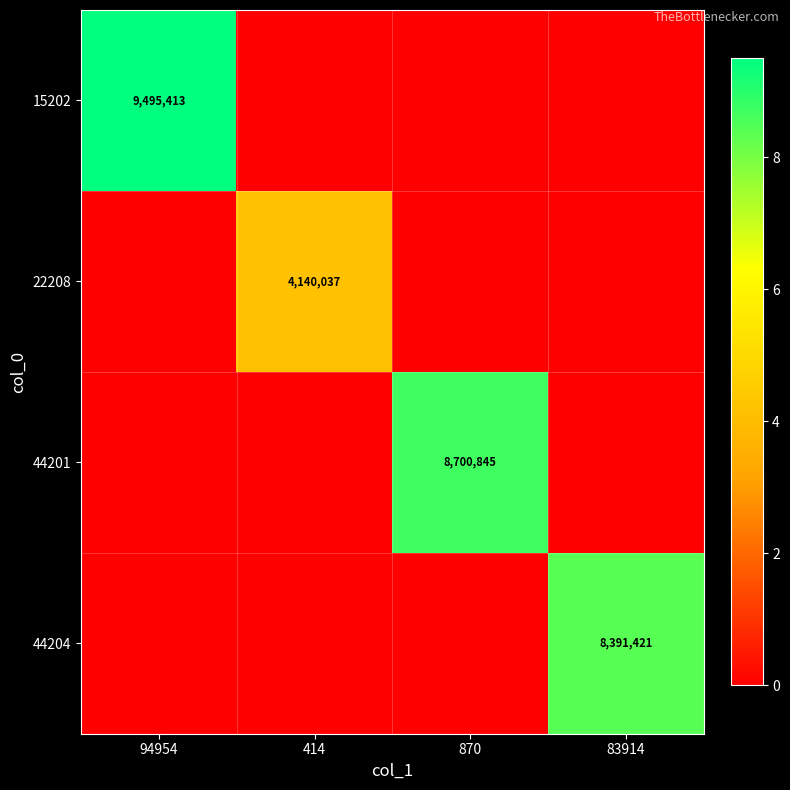

Is it true that 22208 equals 5827770 at 414?

False